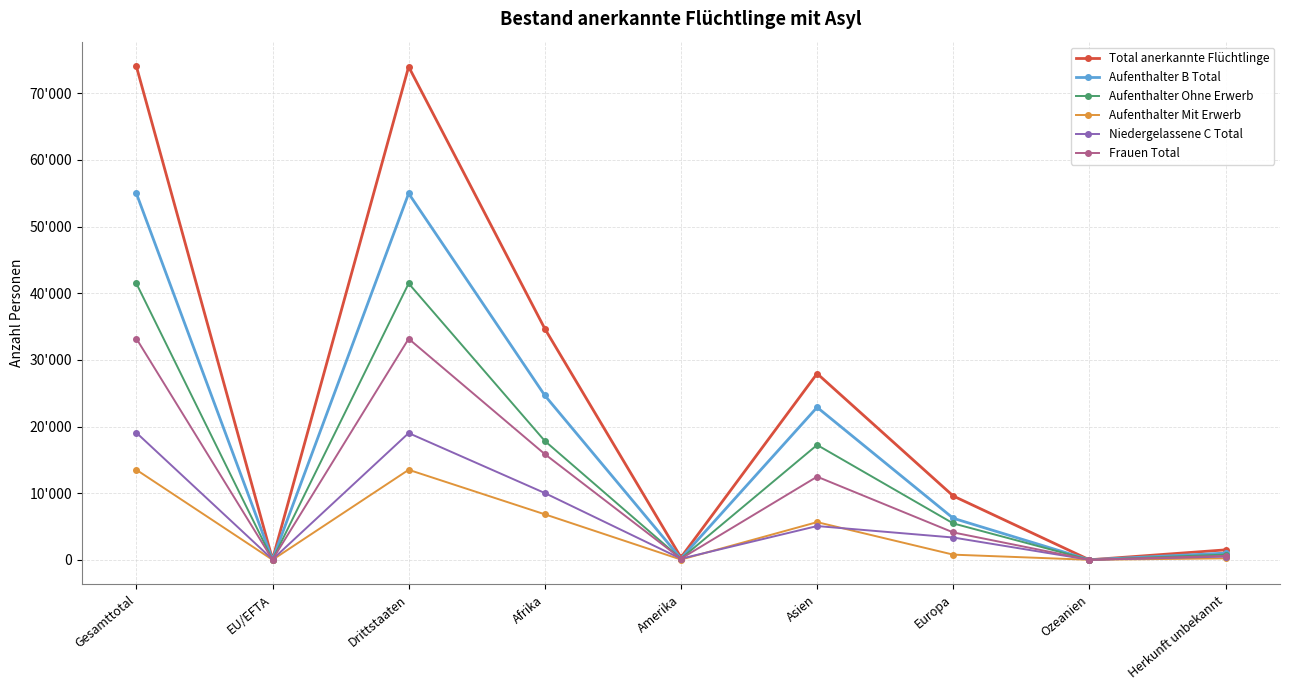

How many values in the Niedergelassene C Total series exceed 3343?

4